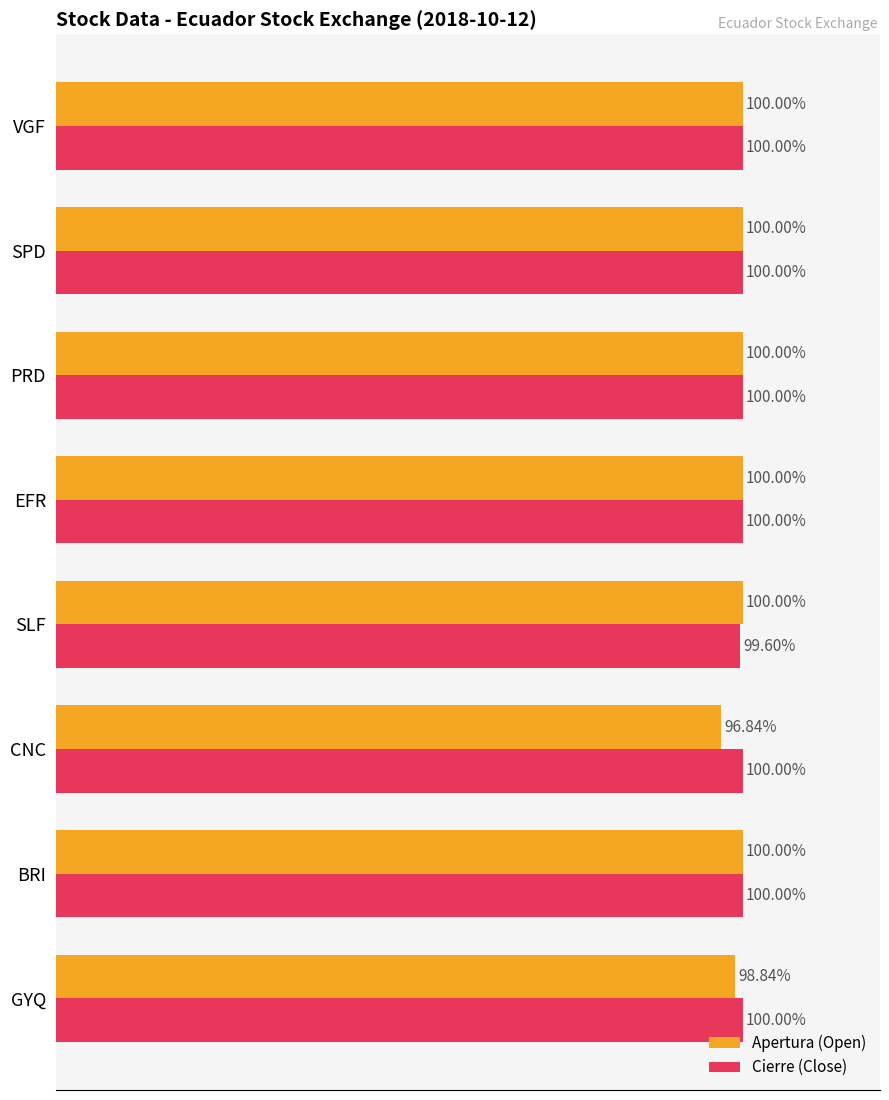

Where is Apertura (Open) nearest to the value 98?

GYQ